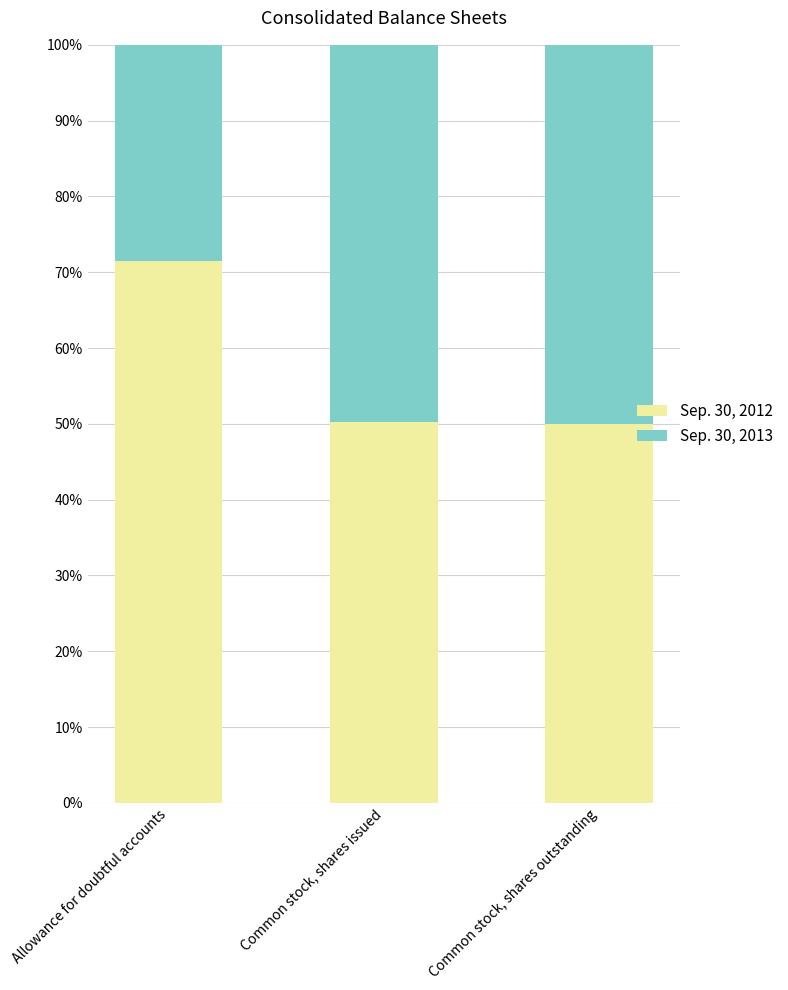

What is the difference between the Sep. 30, 2013 values at Common stock, shares outstanding and Allowance for doubtful accounts?

21.5